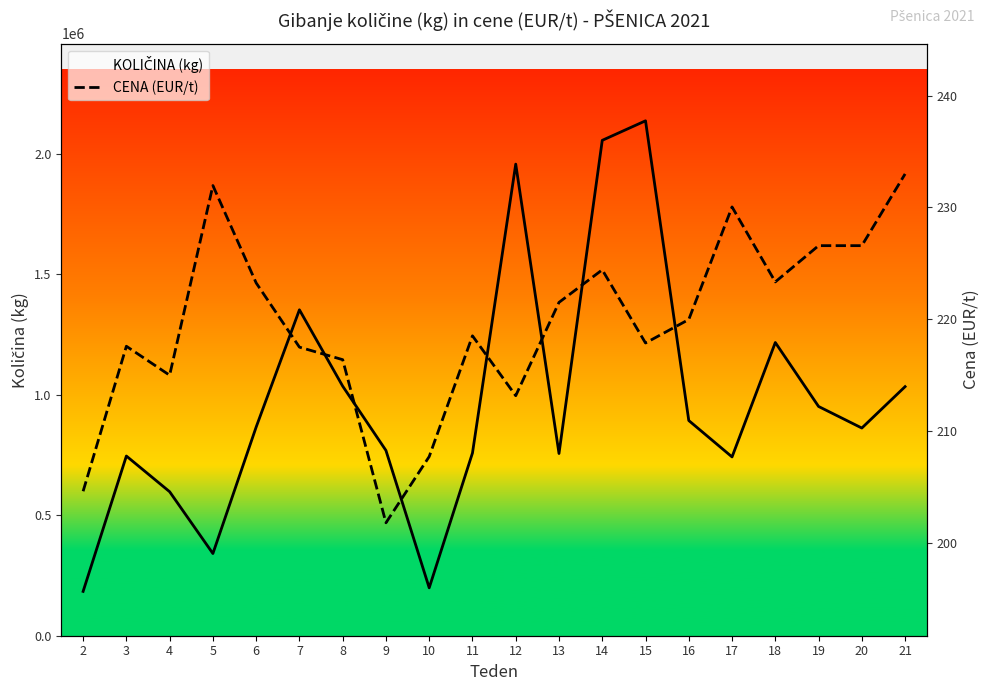

What is the value of the KOLIČINA (kg) point at the 9th from the left?

198820.0